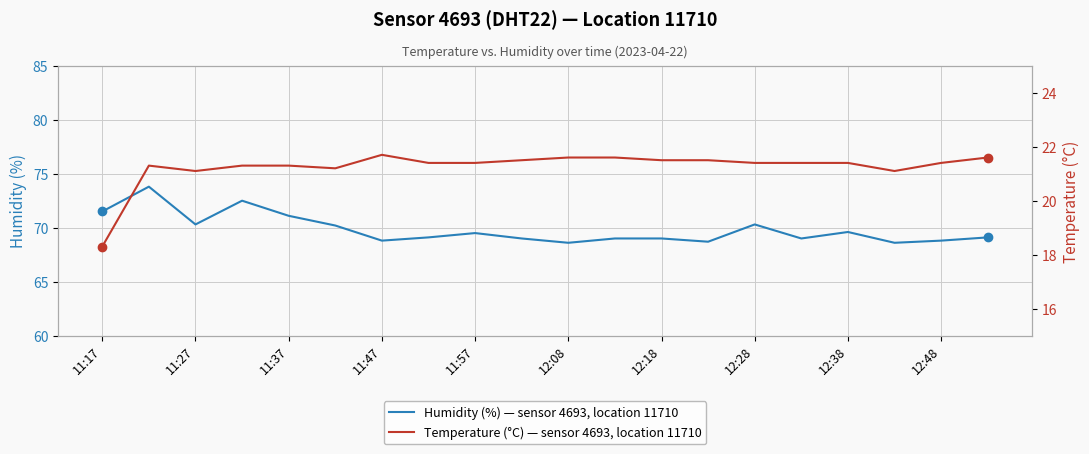

True or false: Humidity (%) — sensor 4693, location 11710 has a value of 69.6 at 12:38.

True